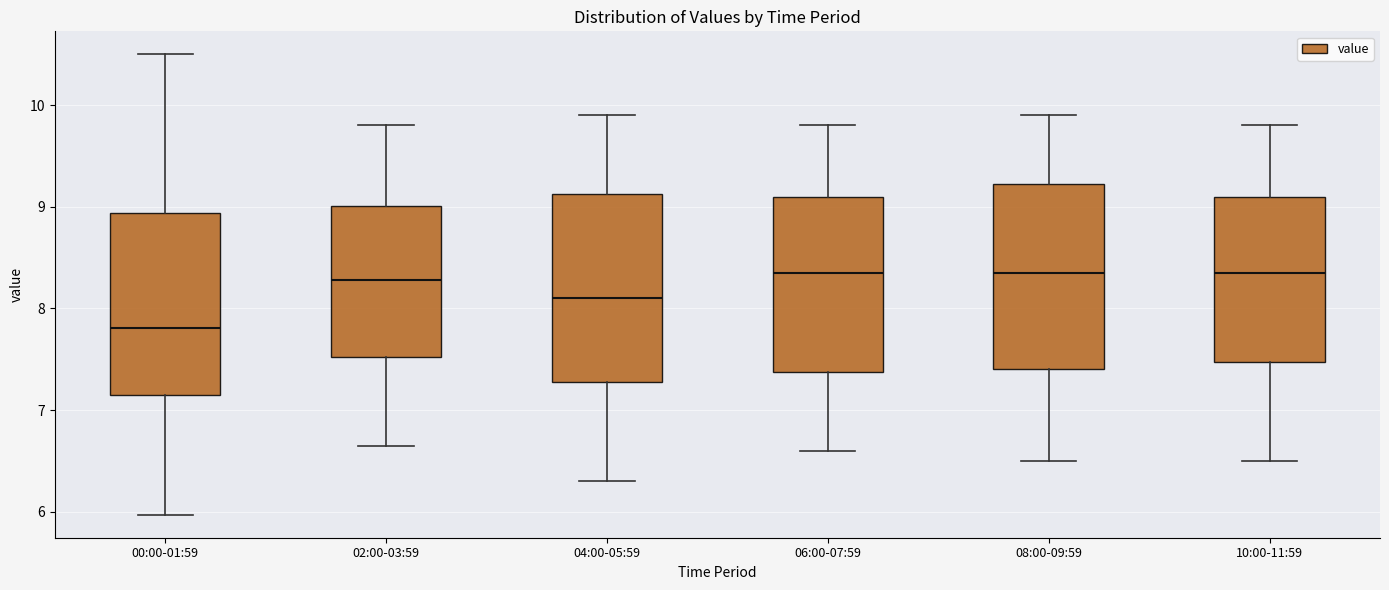

Reading left to right, read every box against the y-axis: the position of its median line, the range the box covers, and the ends of its whiskers. The values are not printed on the chart, so give them approximately, as read against the axis.

00:00-01:59: median 7.8, box 7.2 to 8.9, whiskers 6.0 to 10.5
02:00-03:59: median 8.3, box 7.5 to 9.0, whiskers 6.7 to 9.8
04:00-05:59: median 8.1, box 7.3 to 9.1, whiskers 6.3 to 9.9
06:00-07:59: median 8.4, box 7.4 to 9.1, whiskers 6.6 to 9.8
08:00-09:59: median 8.4, box 7.4 to 9.2, whiskers 6.5 to 9.9
10:00-11:59: median 8.4, box 7.5 to 9.1, whiskers 6.5 to 9.8